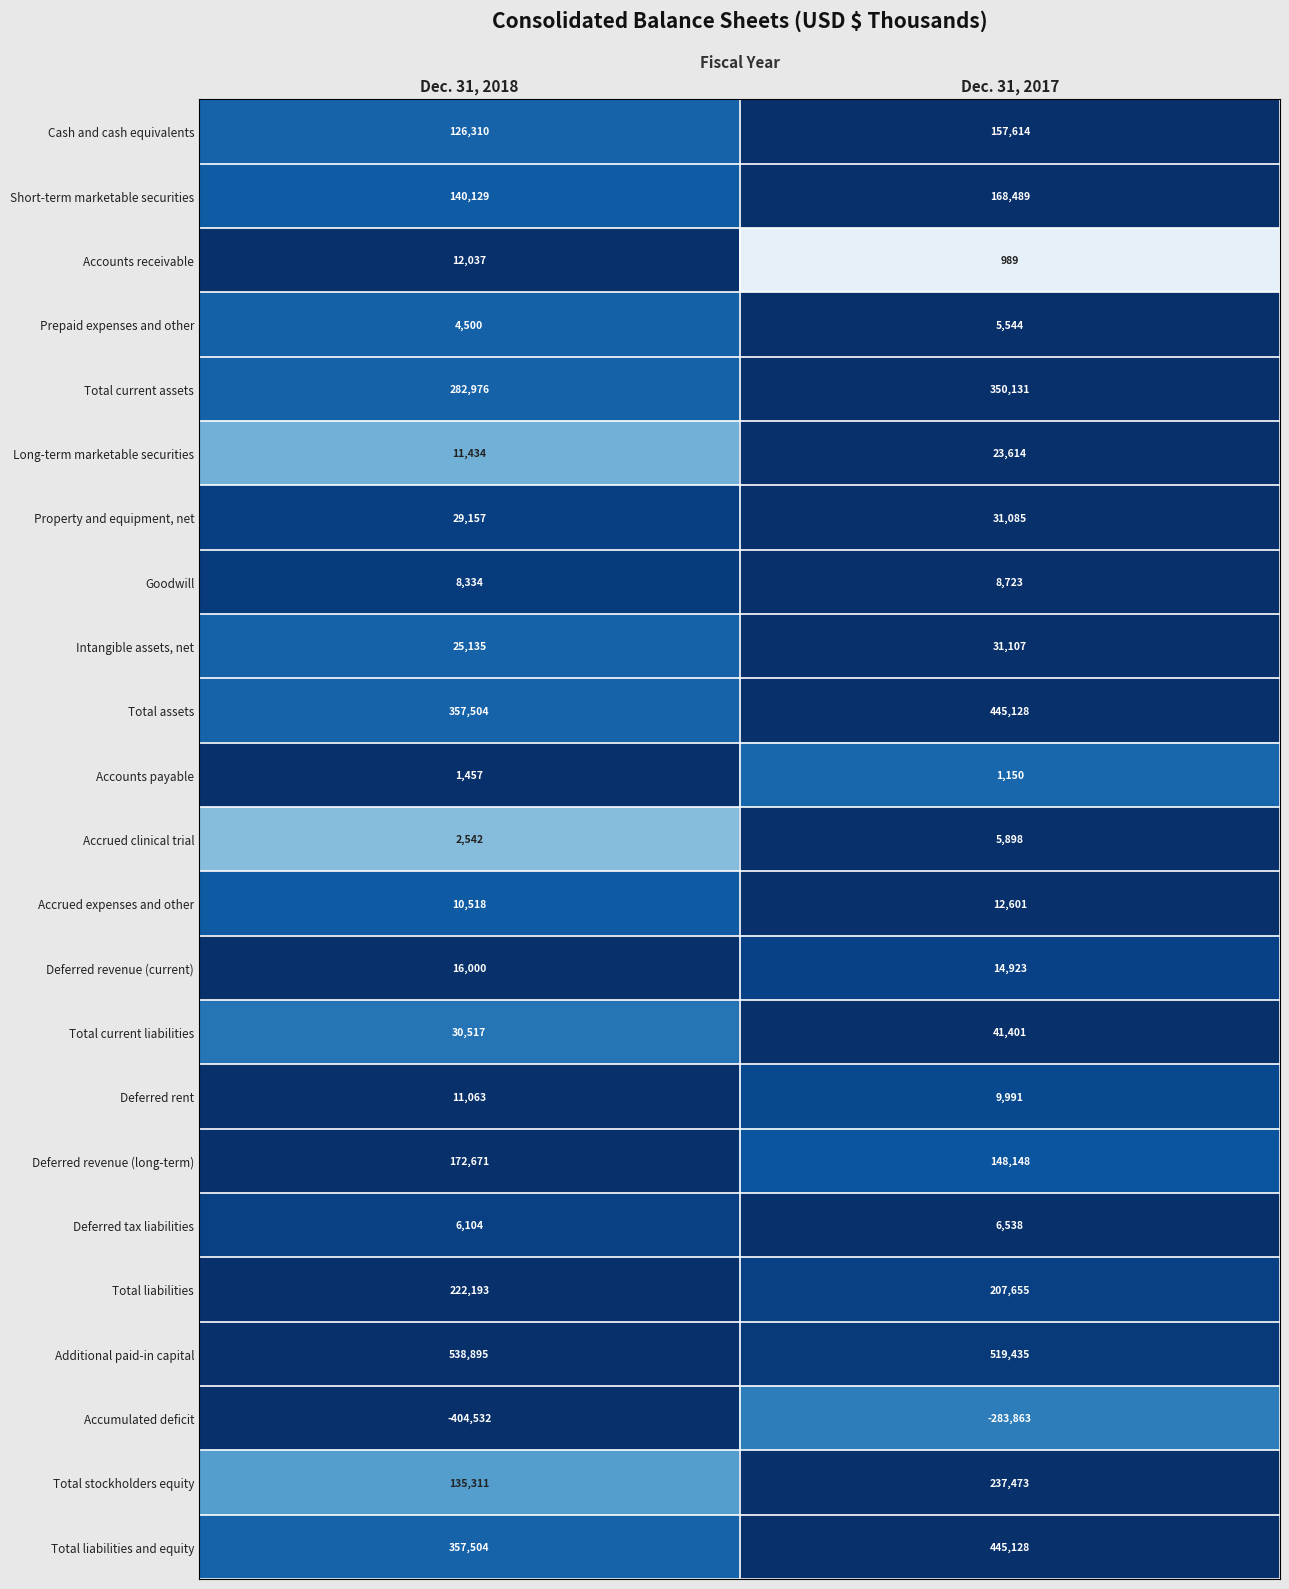

Is it true that Total liabilities and equity equals 357504 at Dec. 31, 2018?

True